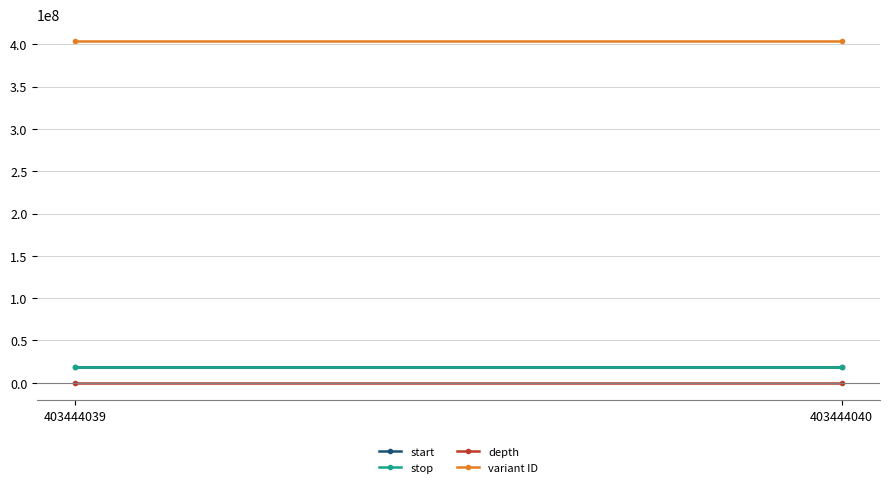

Rank the series at 403444040 from lowest to highest value.

depth, start, stop, variant ID